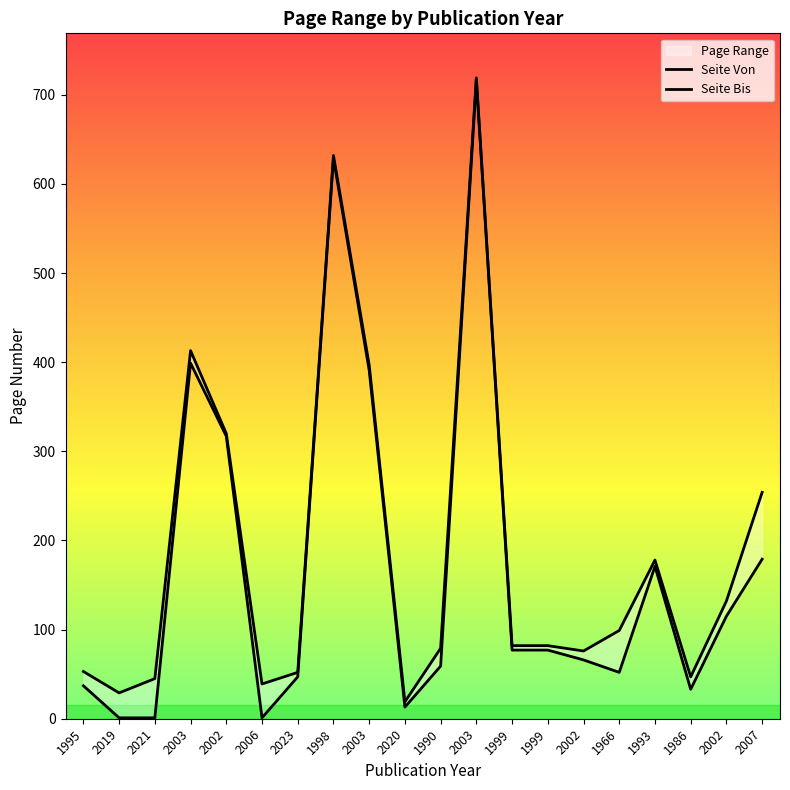

Does the chart display data point markers on the line(s)?

No